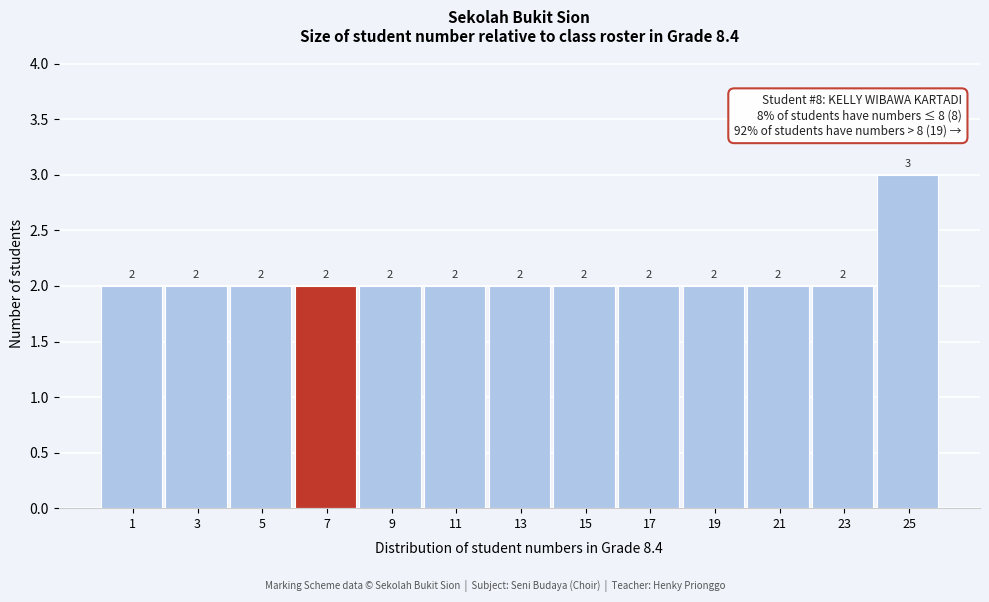

Reading left to right, extract all data points from this chart.

1=2	3=2	5=2	7=2	9=2	11=2	13=2	15=2	17=2	19=2	21=2	23=2	25=3